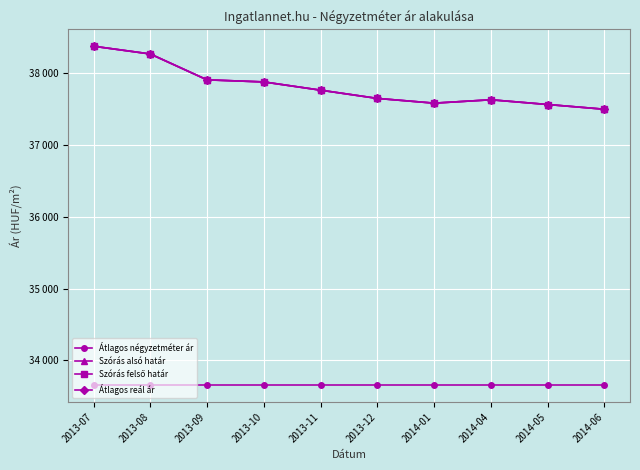

Does the chart have visible grid lines?

Yes